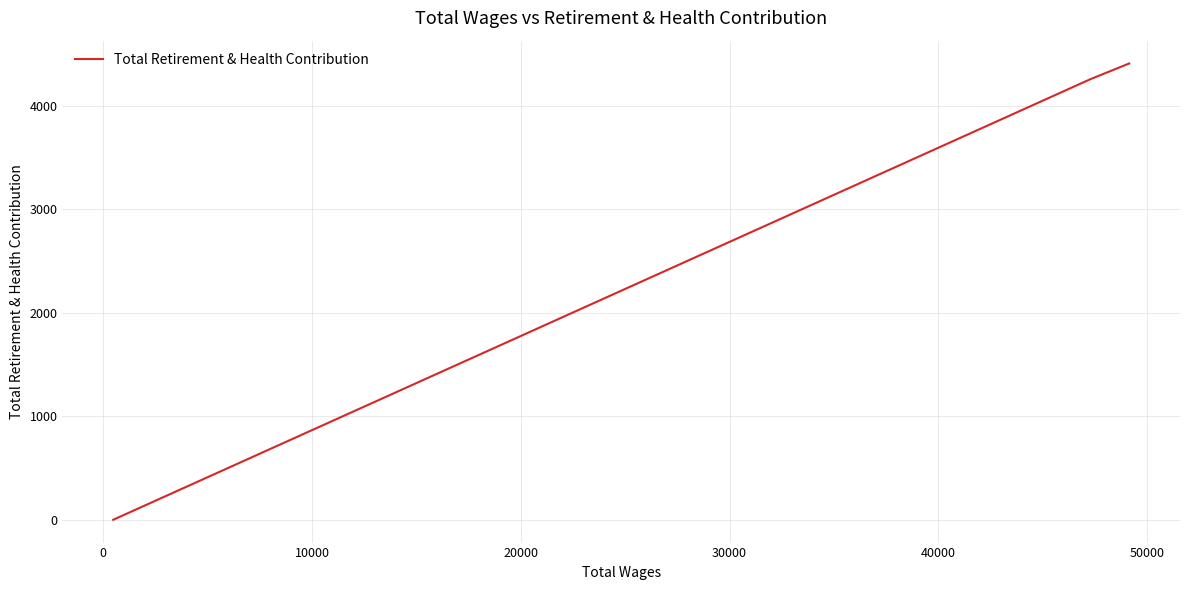

The chart shows a value of 2400 at 0. True or false?

False